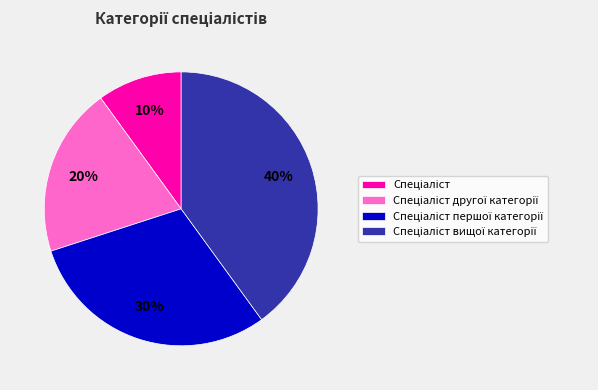

Is there a majority slice in this chart?

No